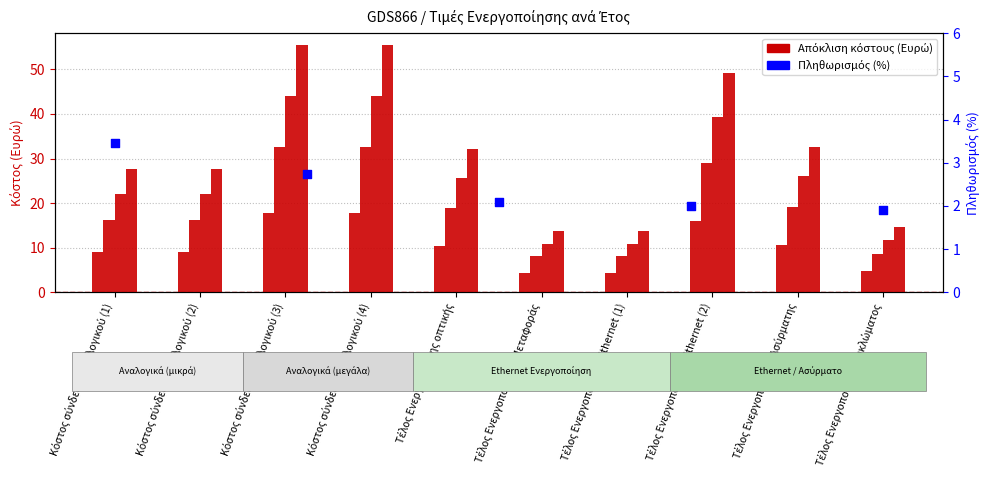

What is the change in value from Κόστος σύνδεσης αναλογικού (1) to Κόστος σύνδεσης αναλογικού (3)?

-1.4